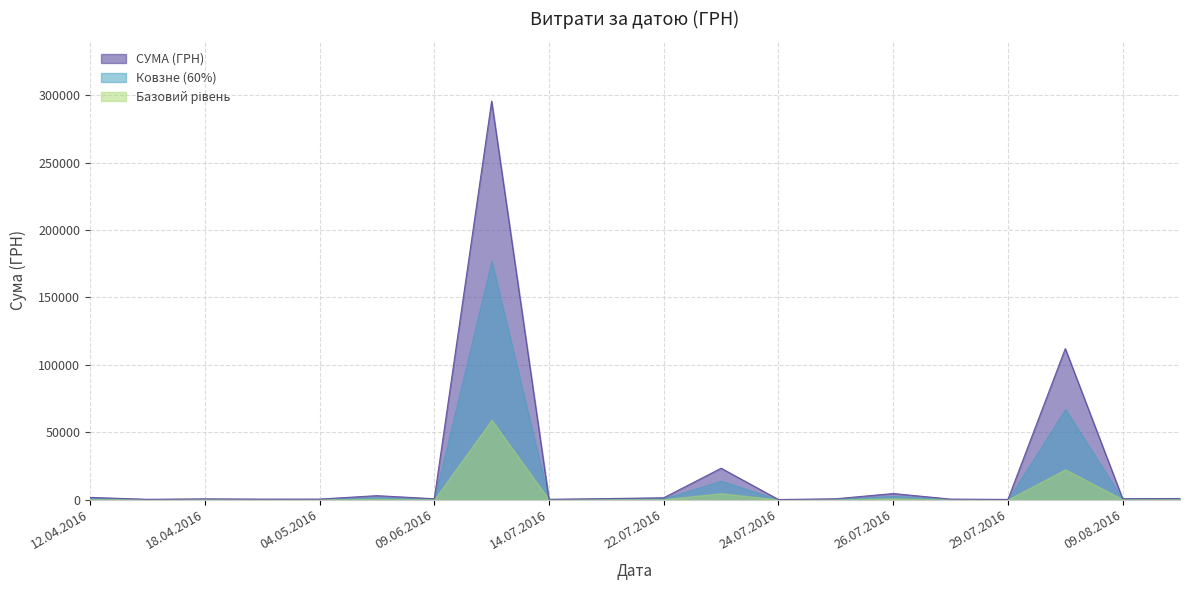

Which series has the widest spread of values?

СУМА (ГРН)